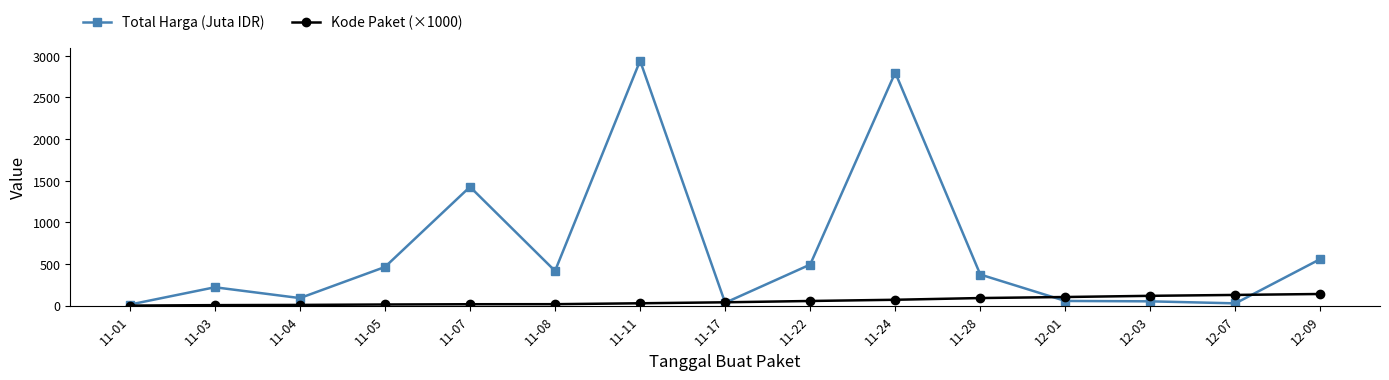

Rank the series by their average value, from lowest to highest.

Kode Paket (×1000), Total Harga (Juta IDR)